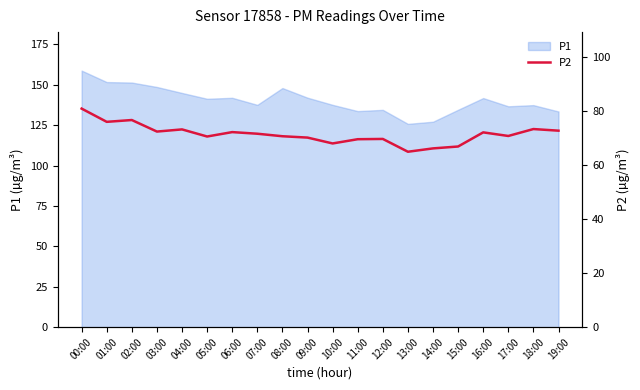

True or false: the data shows 115.0 at 03:00.

False